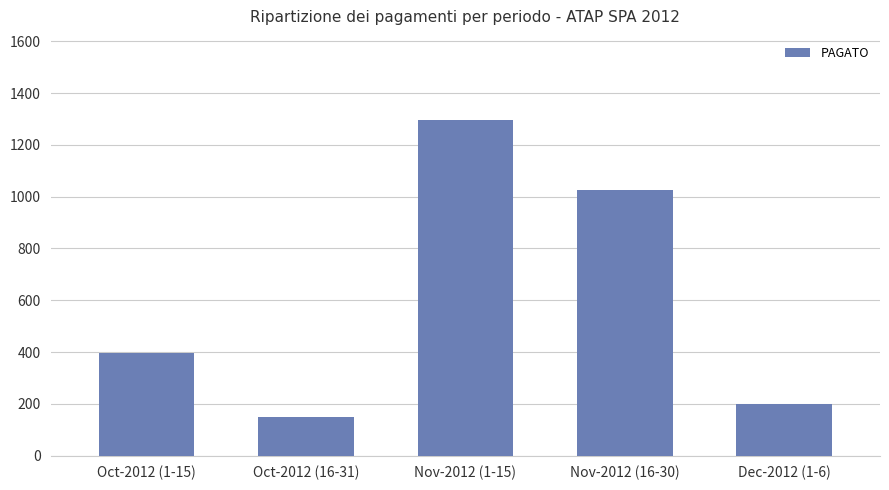

What is the minimum value shown in the chart?

151.0